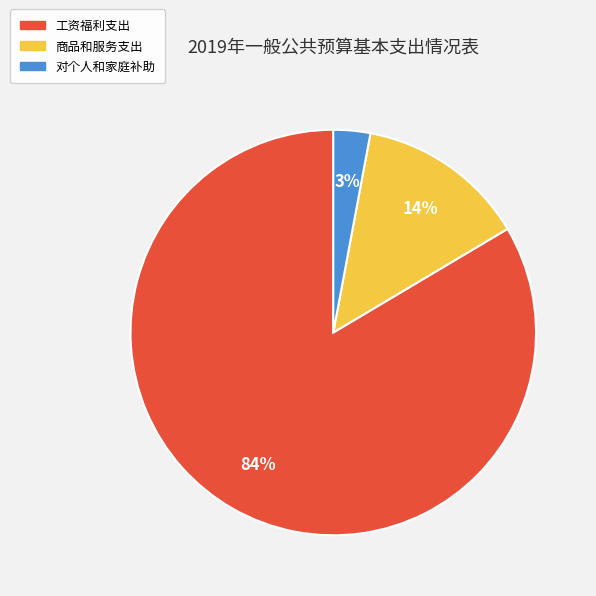

To the nearest percent, what percentage of the pie is 对个人和家庭补助?

3%